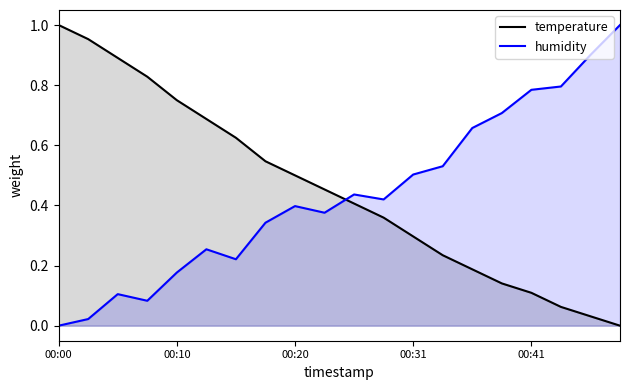

Reading left to right, extract all data points from this chart.

temperature: 1.0	1.0	0.9	0.8	0.8	0.7	0.6	0.5	0.5	0.5	0.4	0.4	0.3	0.2	0.2	0.1	0.1	0.1	0.0	0.0
humidity: 0.0	0.0	0.1	0.1	0.2	0.3	0.2	0.3	0.4	0.4	0.4	0.4	0.5	0.5	0.7	0.7	0.8	0.8	0.9	1.0